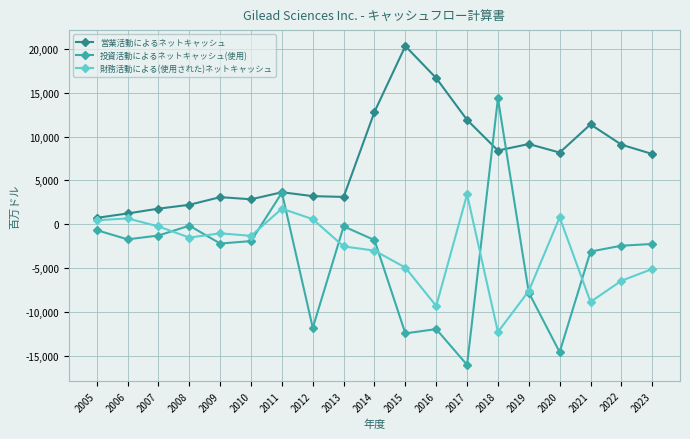

How many interior local valleys does the 投資活動によるネットキャッシュ(使用) series have?

6